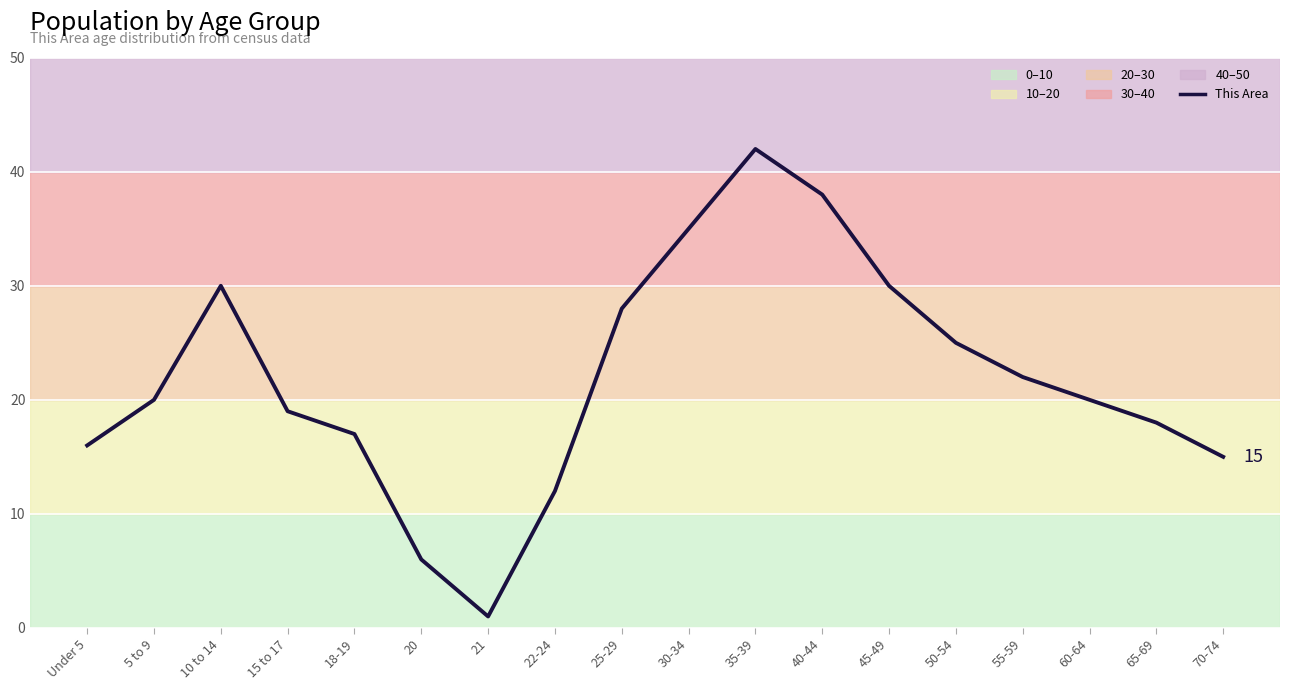

What is the greatest value displayed?

42